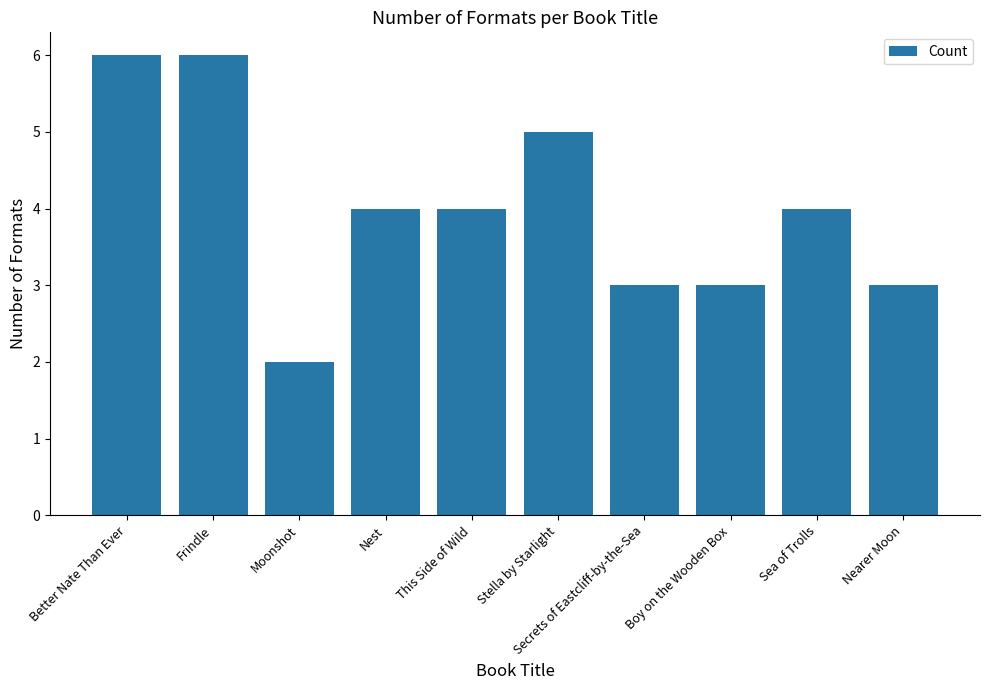

How many data points does each series have?

10